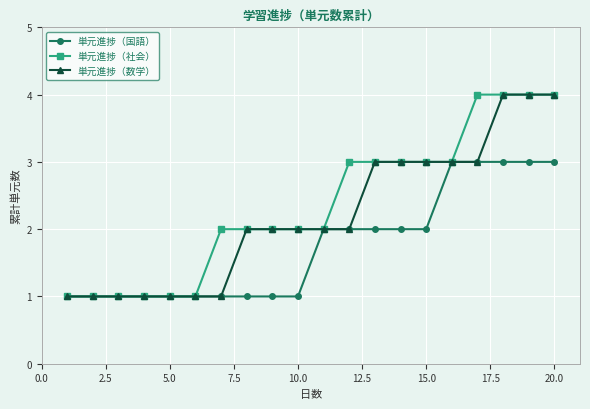

What is the average value of the 単元進捗（国語） series?

2